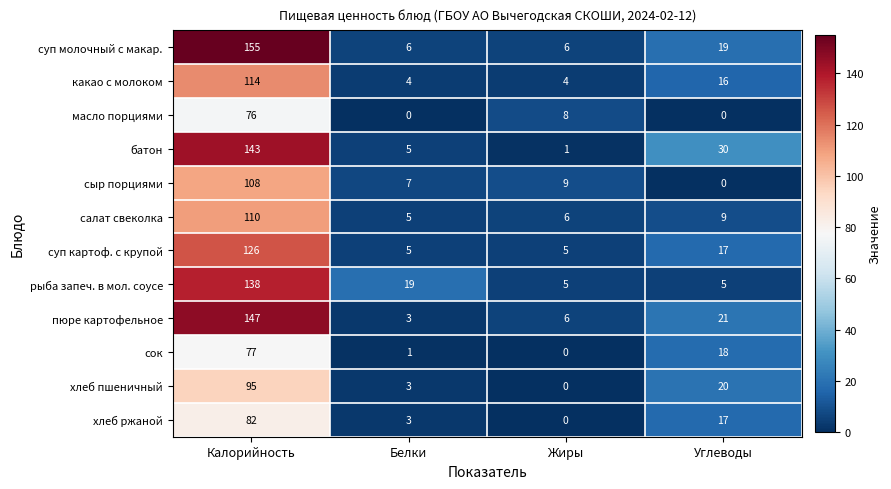

Where does the рыба запеч. в мол. соусе series first go above 19?

Калорийность